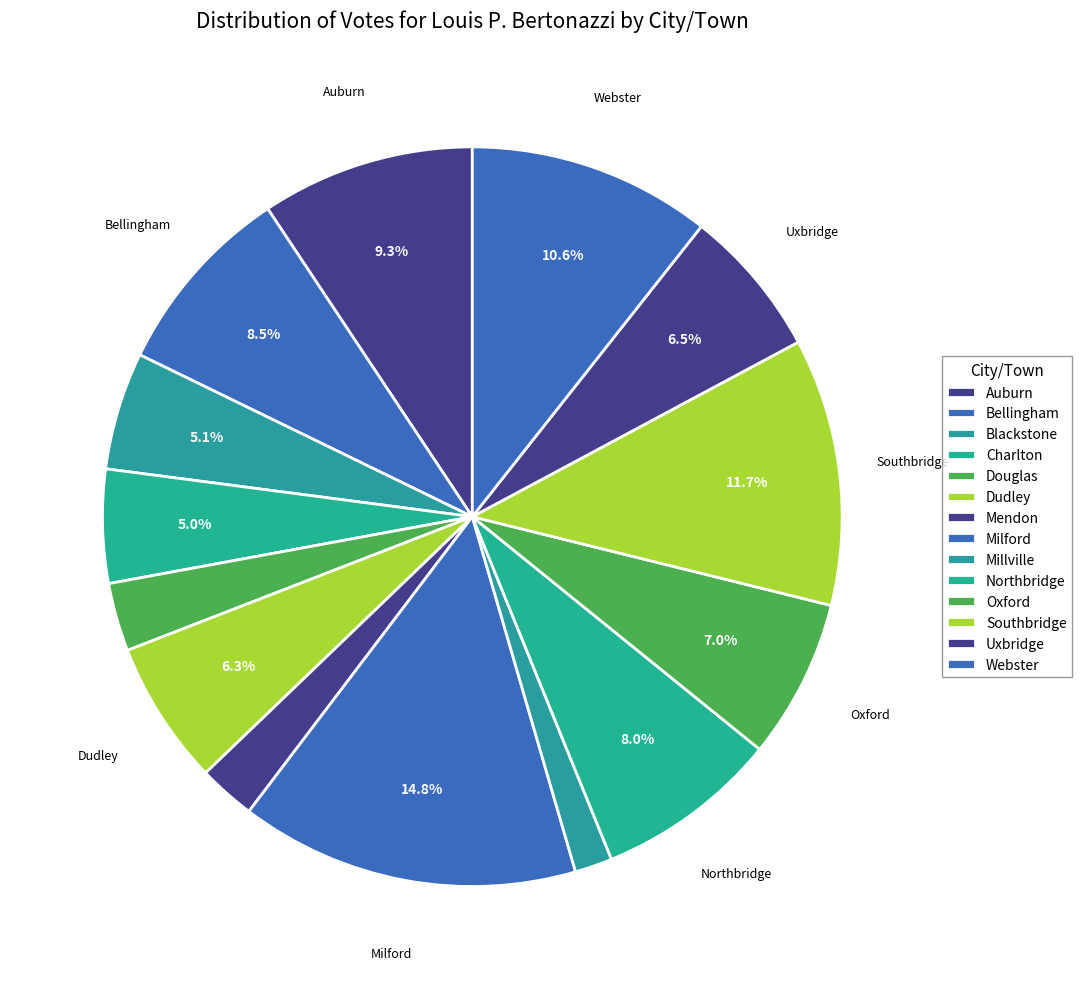

What is the smallest slice in the pie chart?

Millville